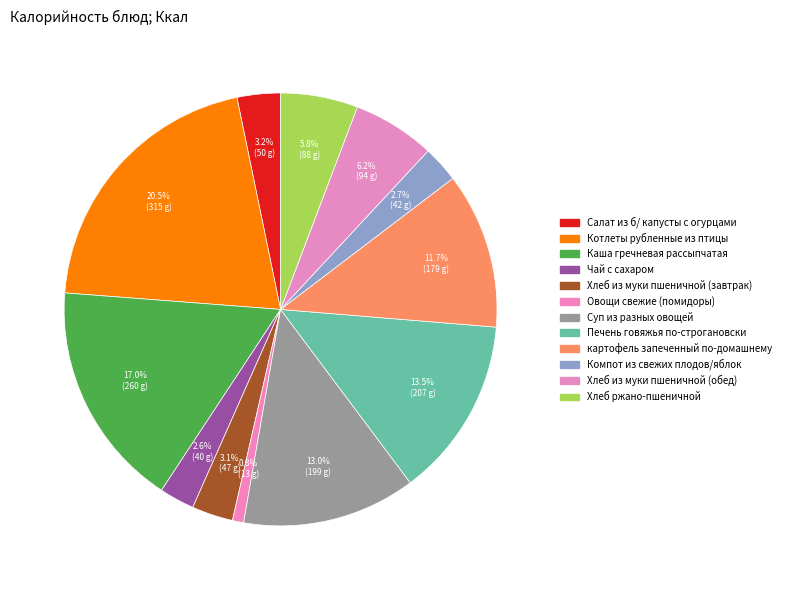

How much of the chart is everything except Салат из б/ капусты с огурцами?

96.8%